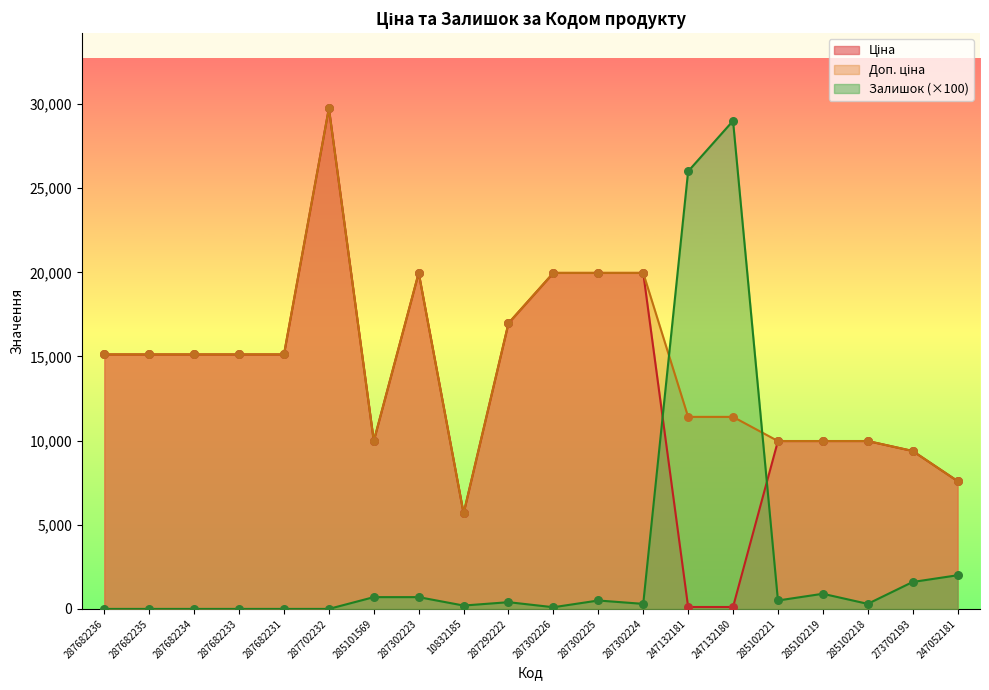

Which series reaches the maximum Y coordinate?

Ціна